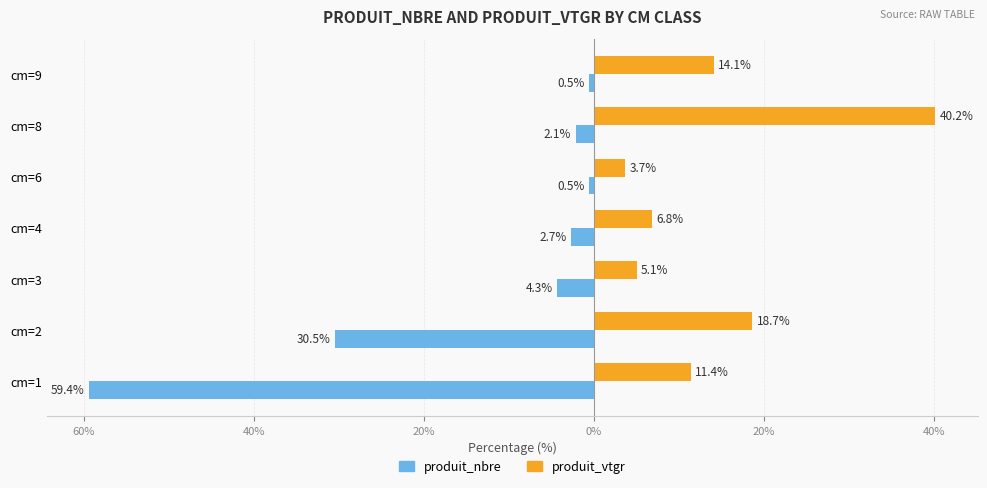

What are all the series names shown in the legend?

produit_nbre, produit_vtgr